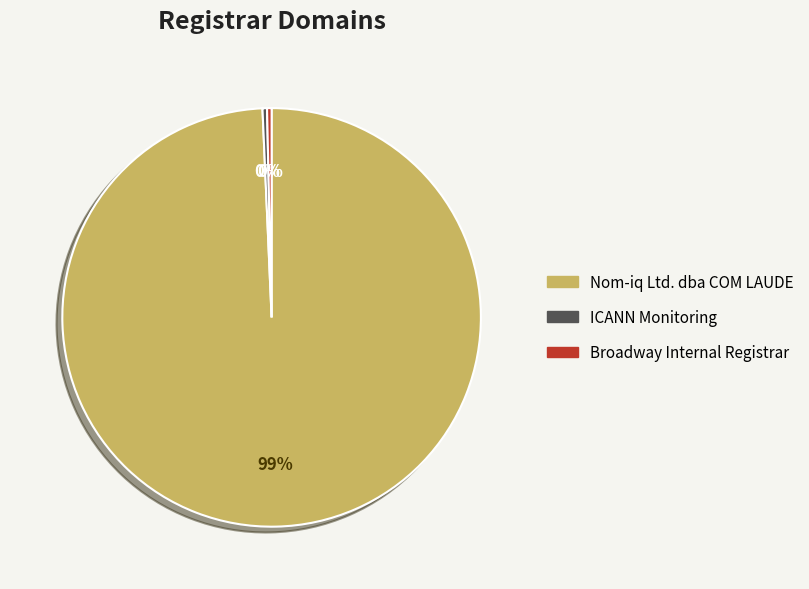

The Broadway Internal Registrar slice represents 0% of the pie. True or false?

True